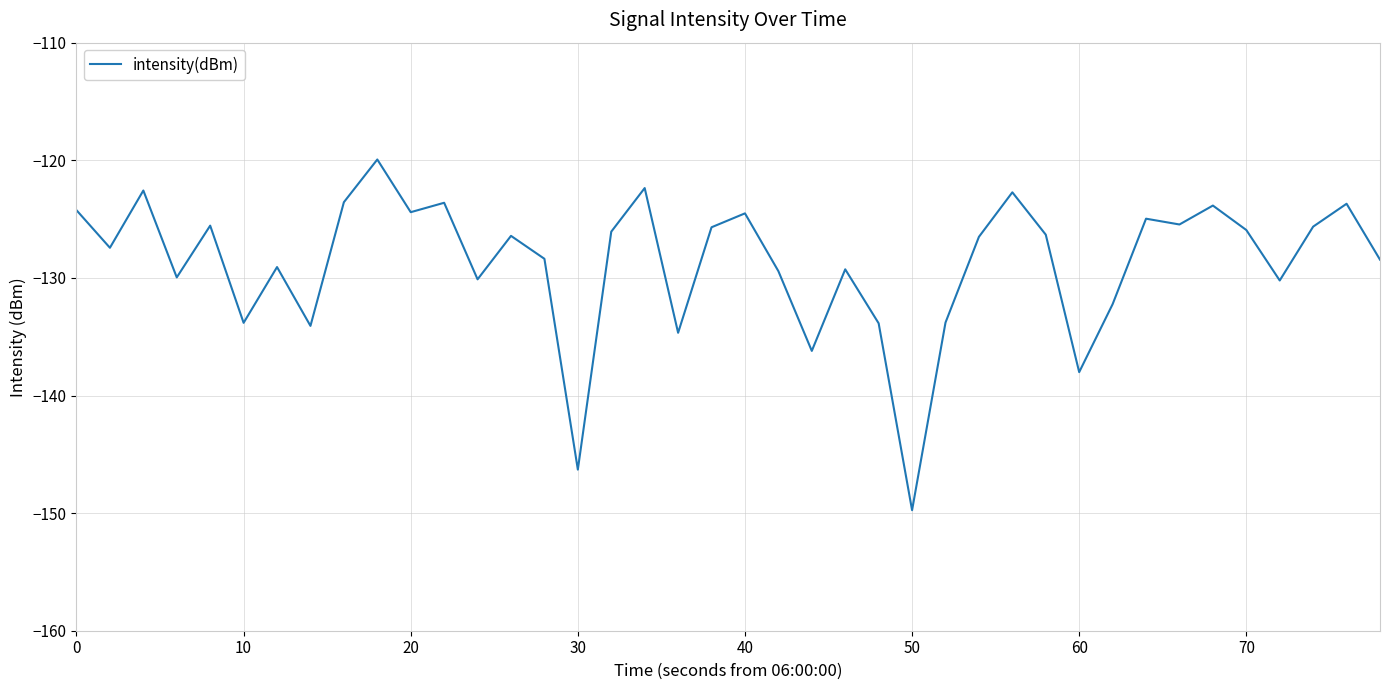

What is the minimum value shown in the chart?

-149.8